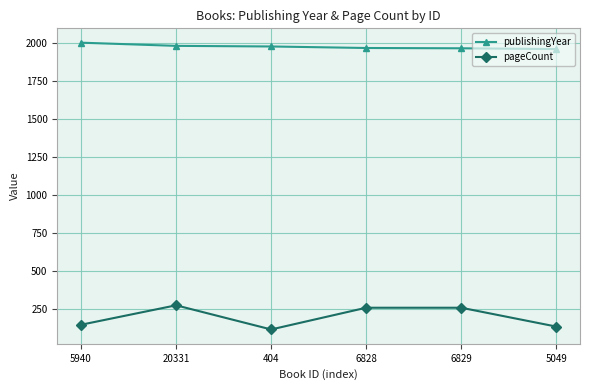

True or false: publishingYear and pageCount cross at least once.

False